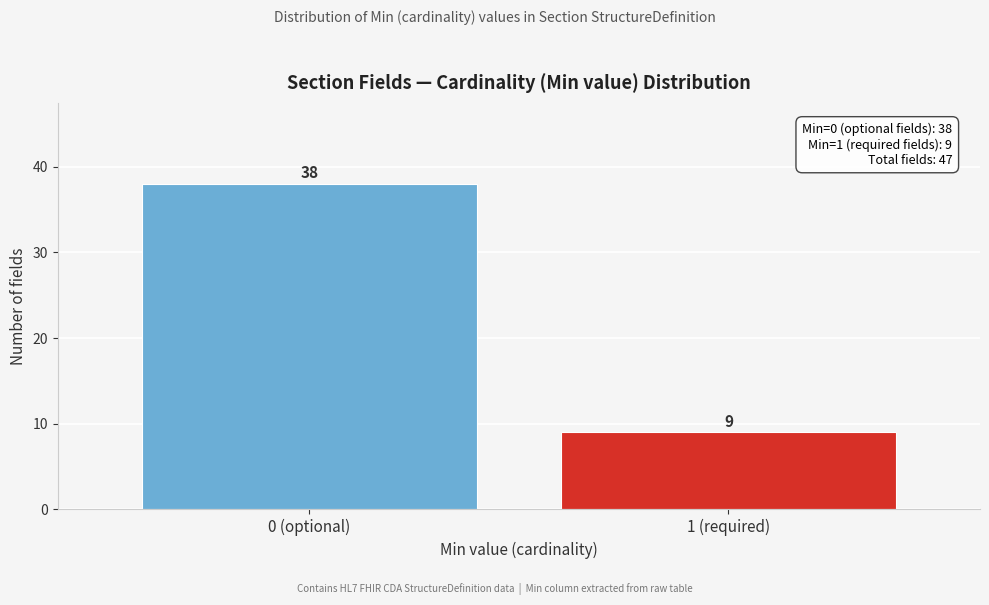

Reading right to left, what are all the values shown in this chart?

1 (required)=9	0 (optional)=38